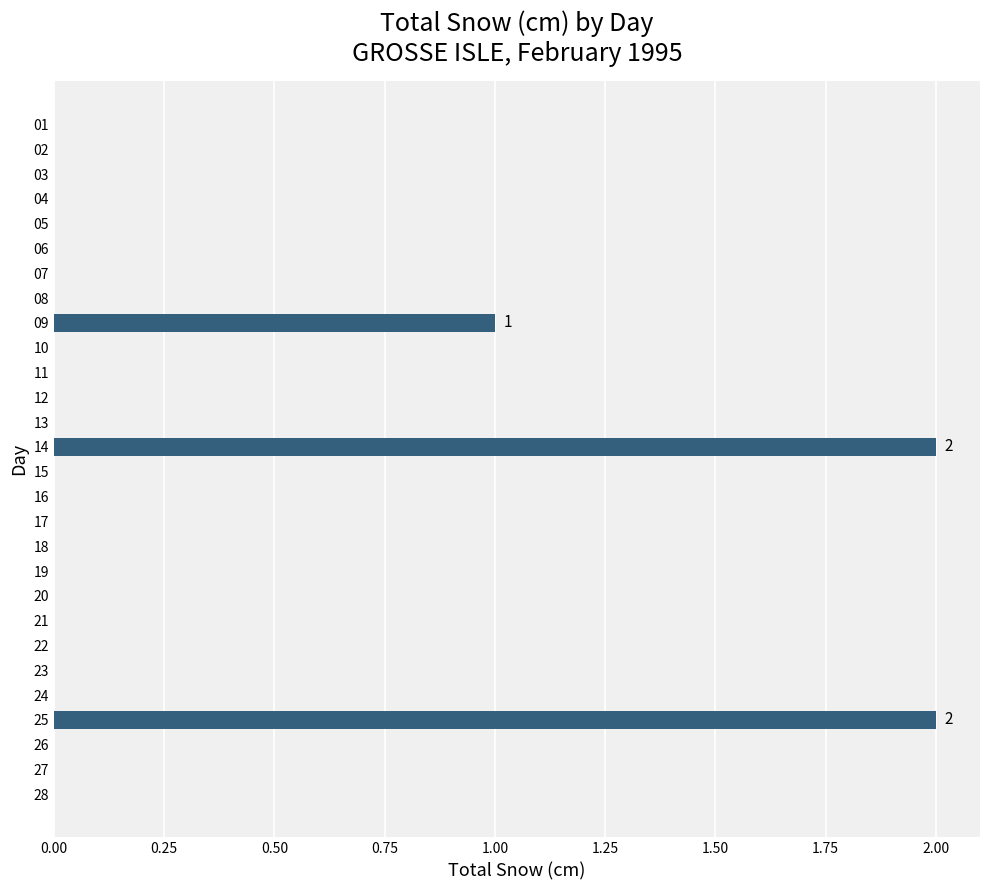

Is it true that the value at 05 is -1?

False